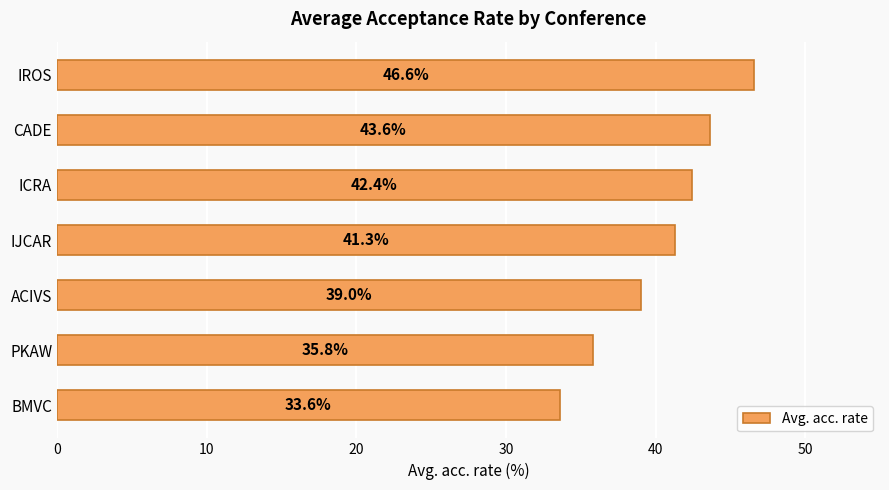

How many series are shown in this chart?

1